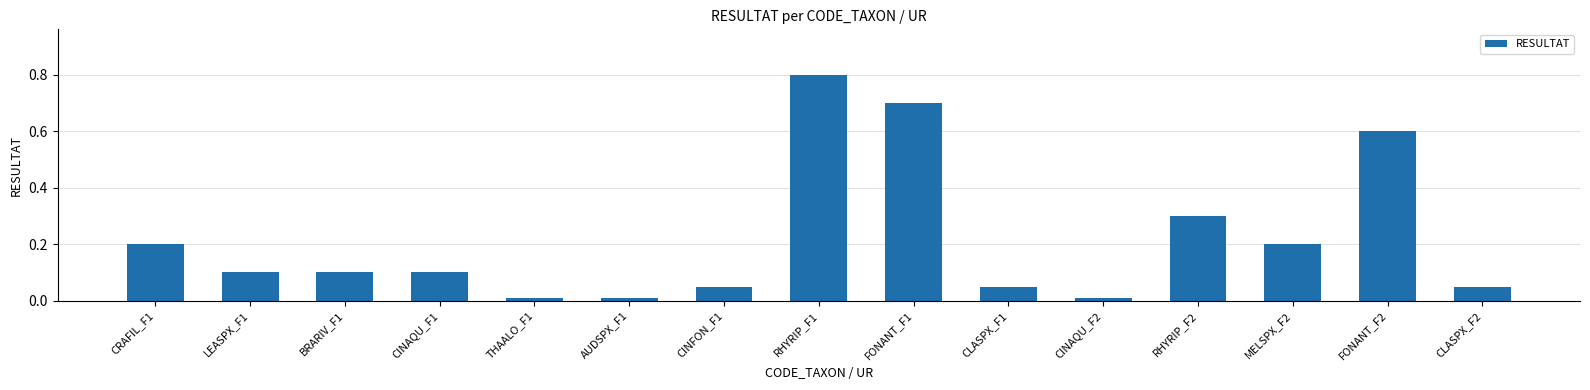

Which has a higher value, CINAQU_F2 or FONANT_F2?

FONANT_F2